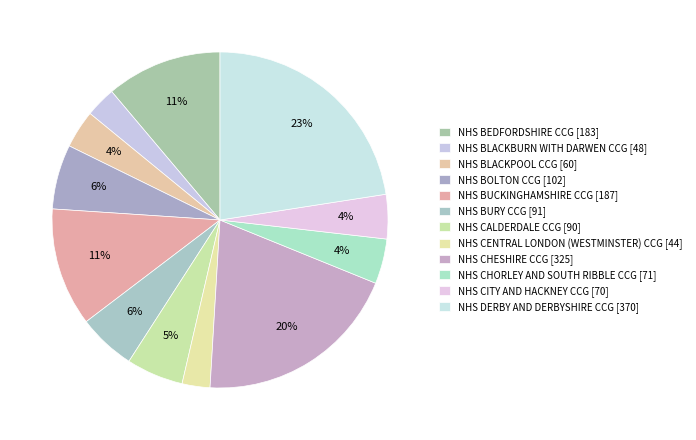

Which slice is the smallest?

NHS CENTRAL LONDON (WESTMINSTER) CCG